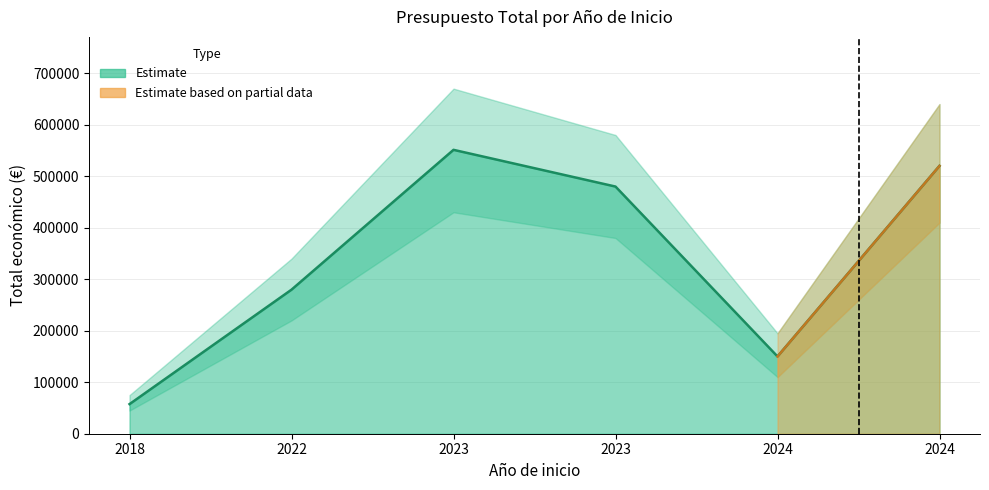

What is the average value?

339725